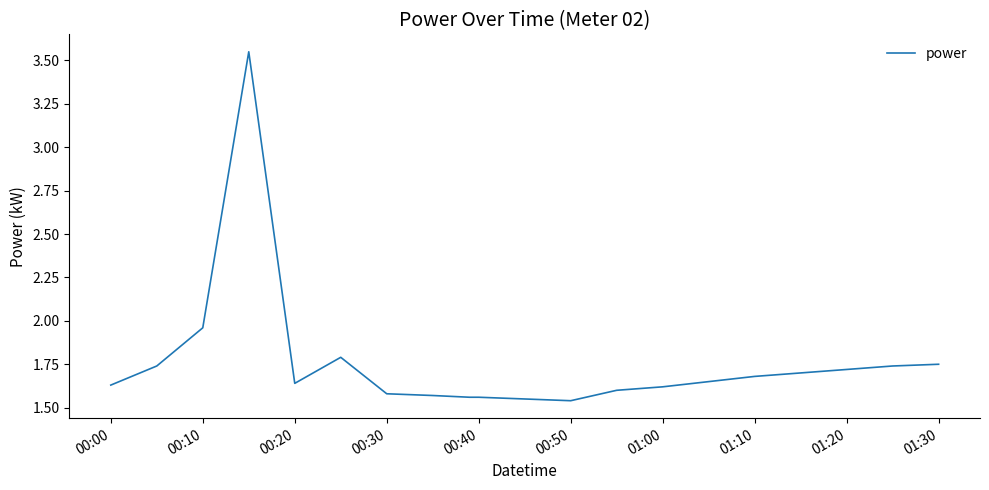

Is this an area chart (filled region under the line)?

No